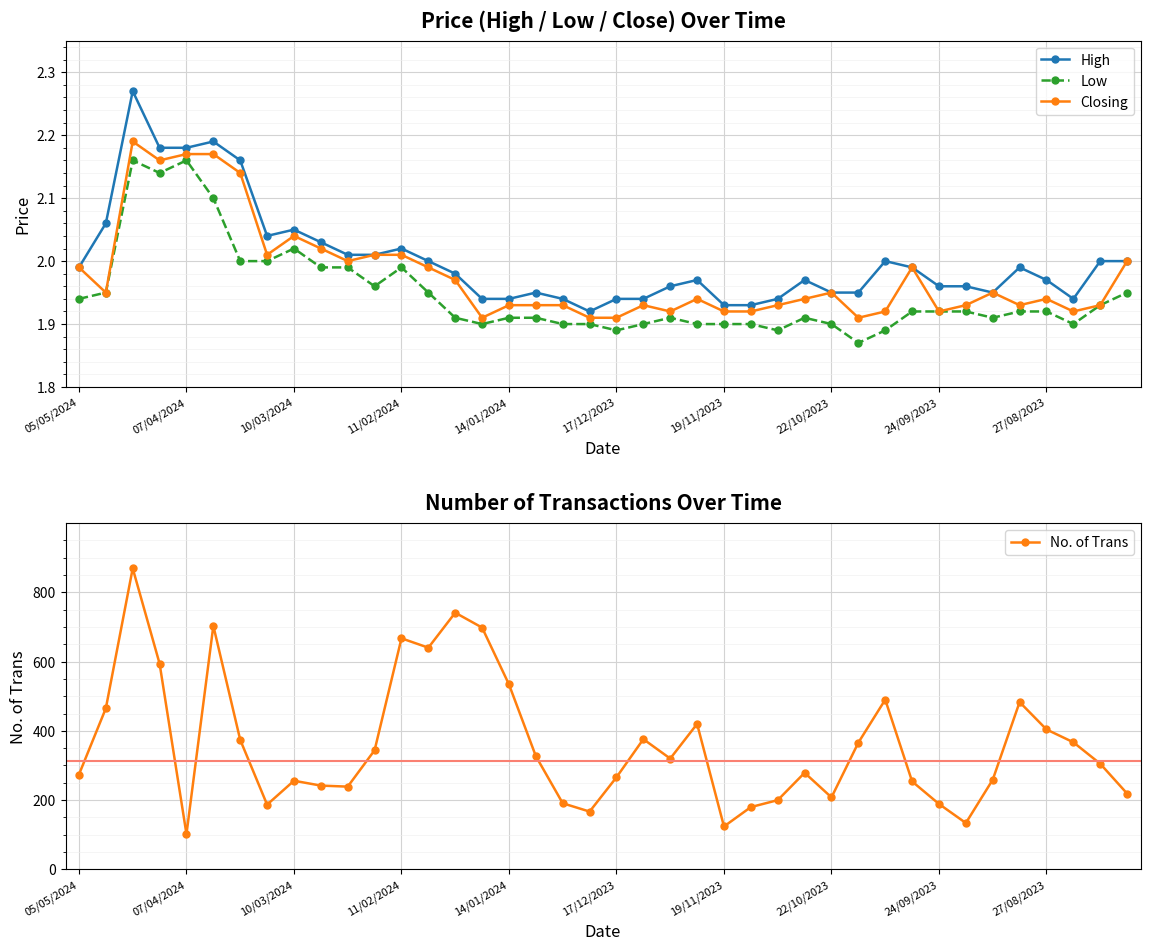

How many interior local valleys does the High series have?

4